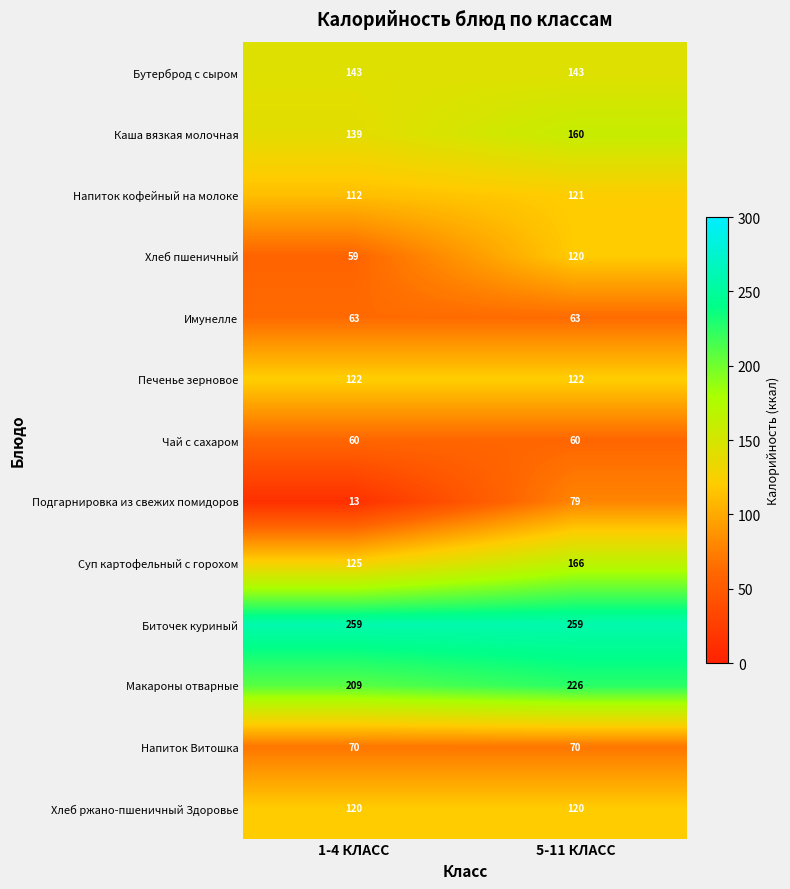

What is the total value across all series at 1-4 КЛАСС?

1494